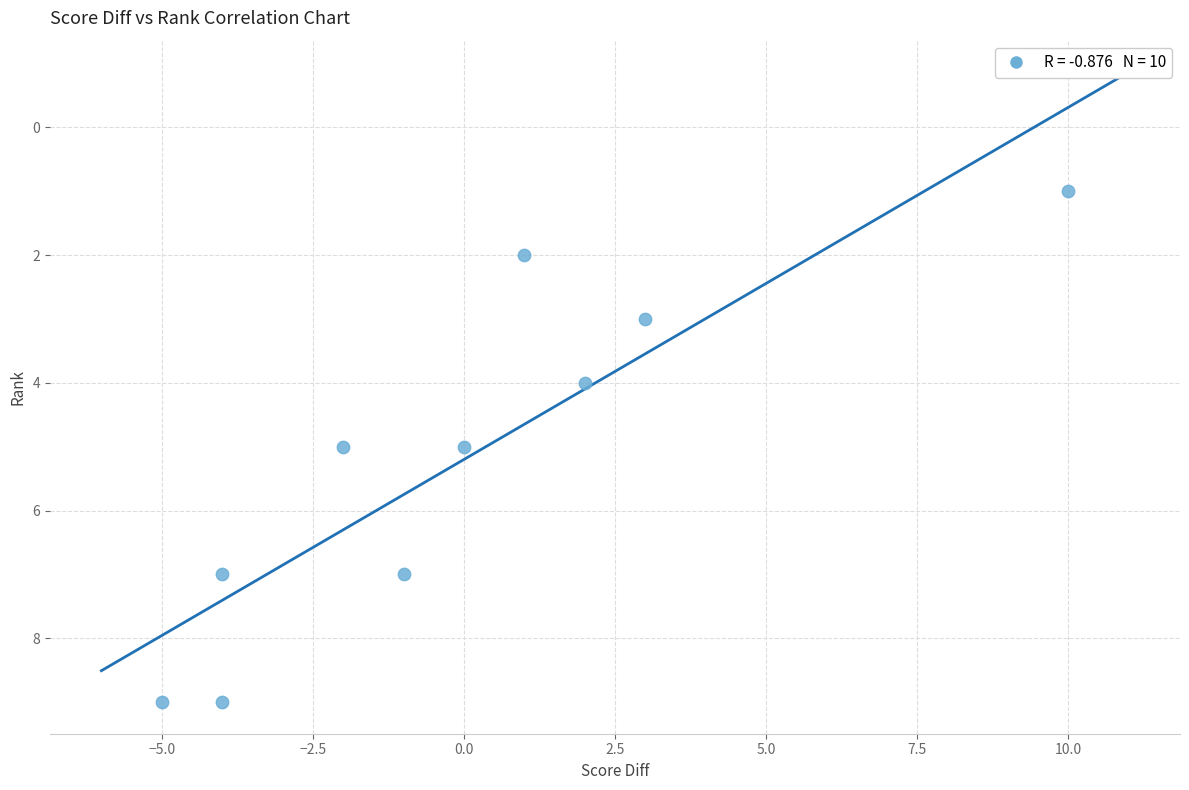

What is the range of X values (max minus min)?

15